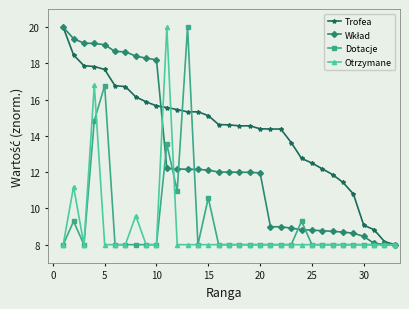

What is the highest value of the Dotacje series?

20.0